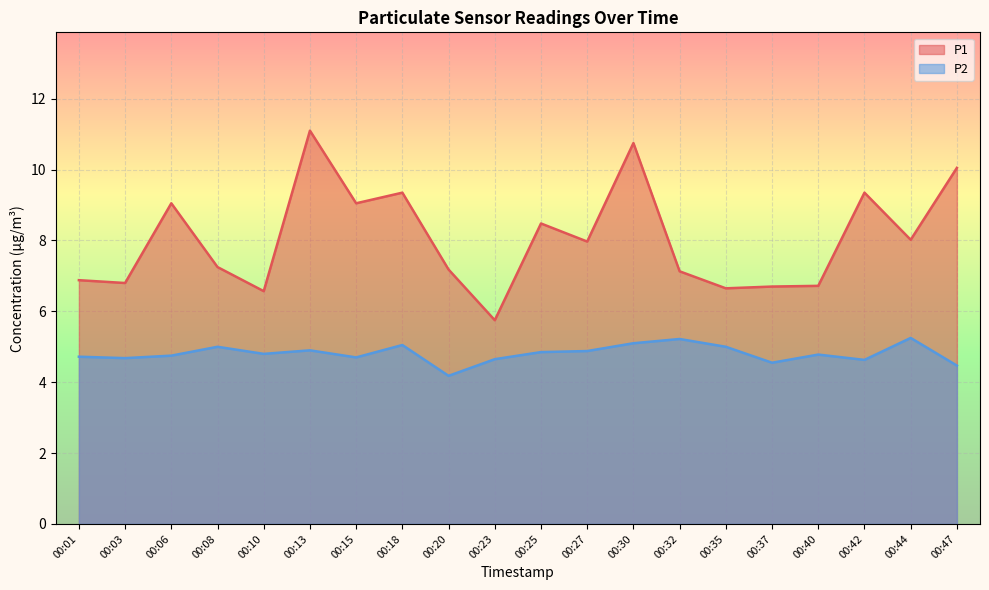

List the series in order of their overall mean, highest first.

P1, P2